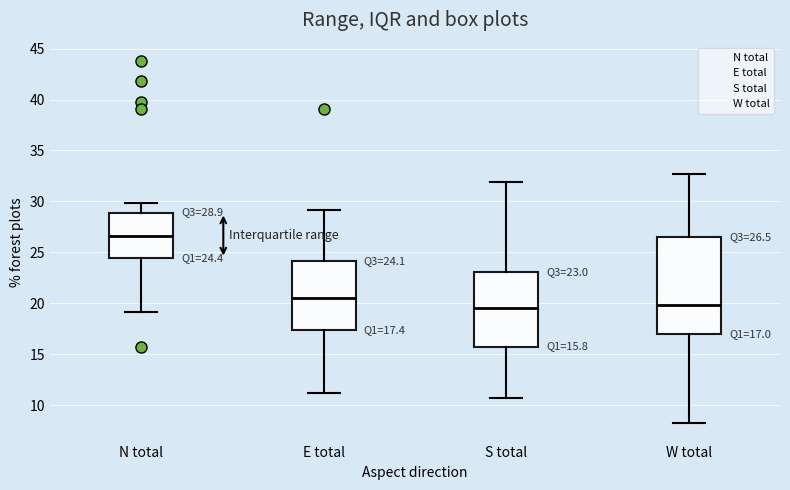

Which box's median line is the highest?

N total